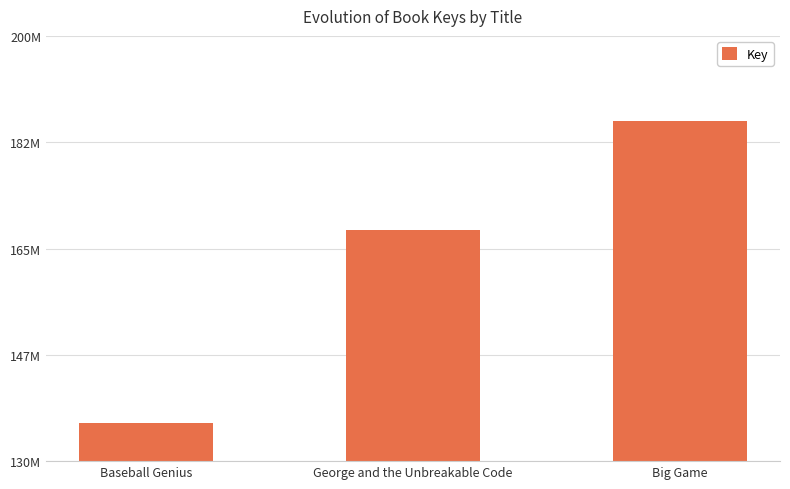

Reading left to right, extract all data points from this chart.

136319612	168019521	186017132